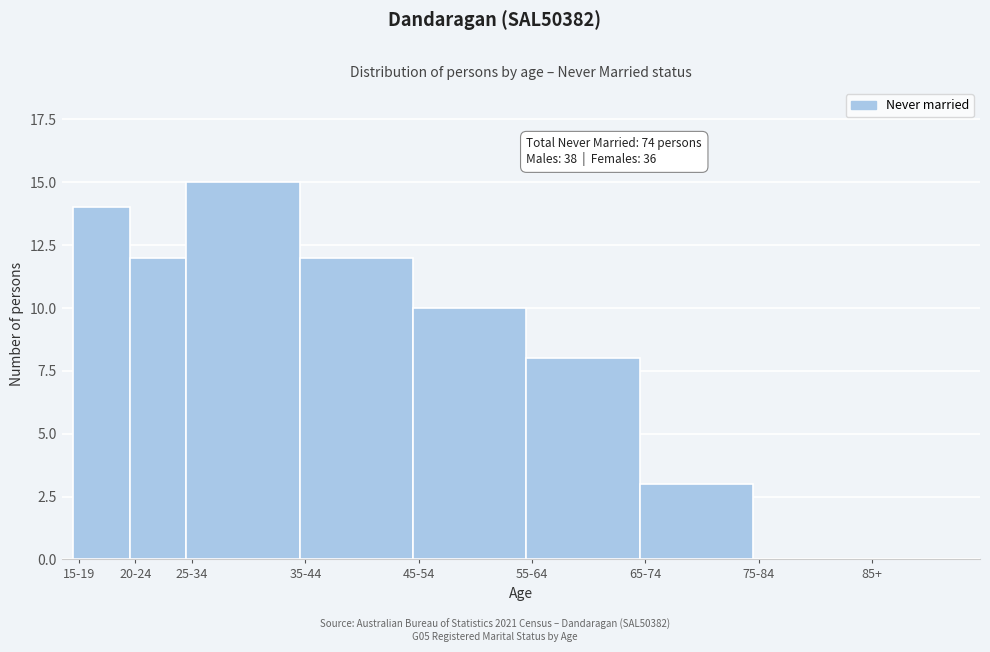

Reading left to right, transcribe all the data shown in this chart.

15-19=14	20-24=12	25-34=15	35-44=12	45-54=10	55-64=8	65-74=3	75-84=0	85+=0